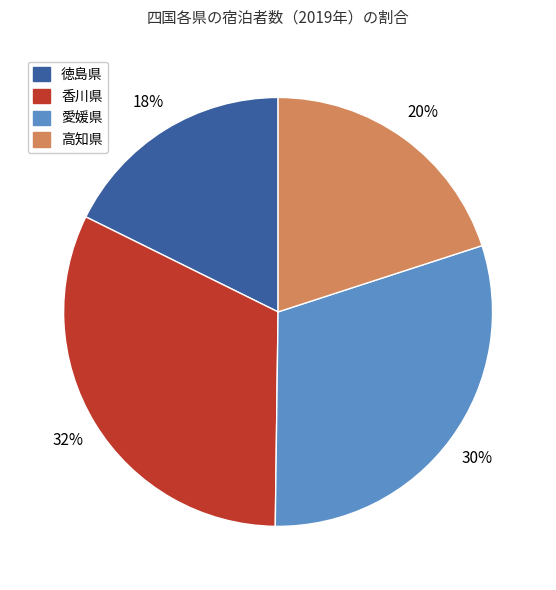

True or false: 愛媛県 accounts for 40% of the total.

False